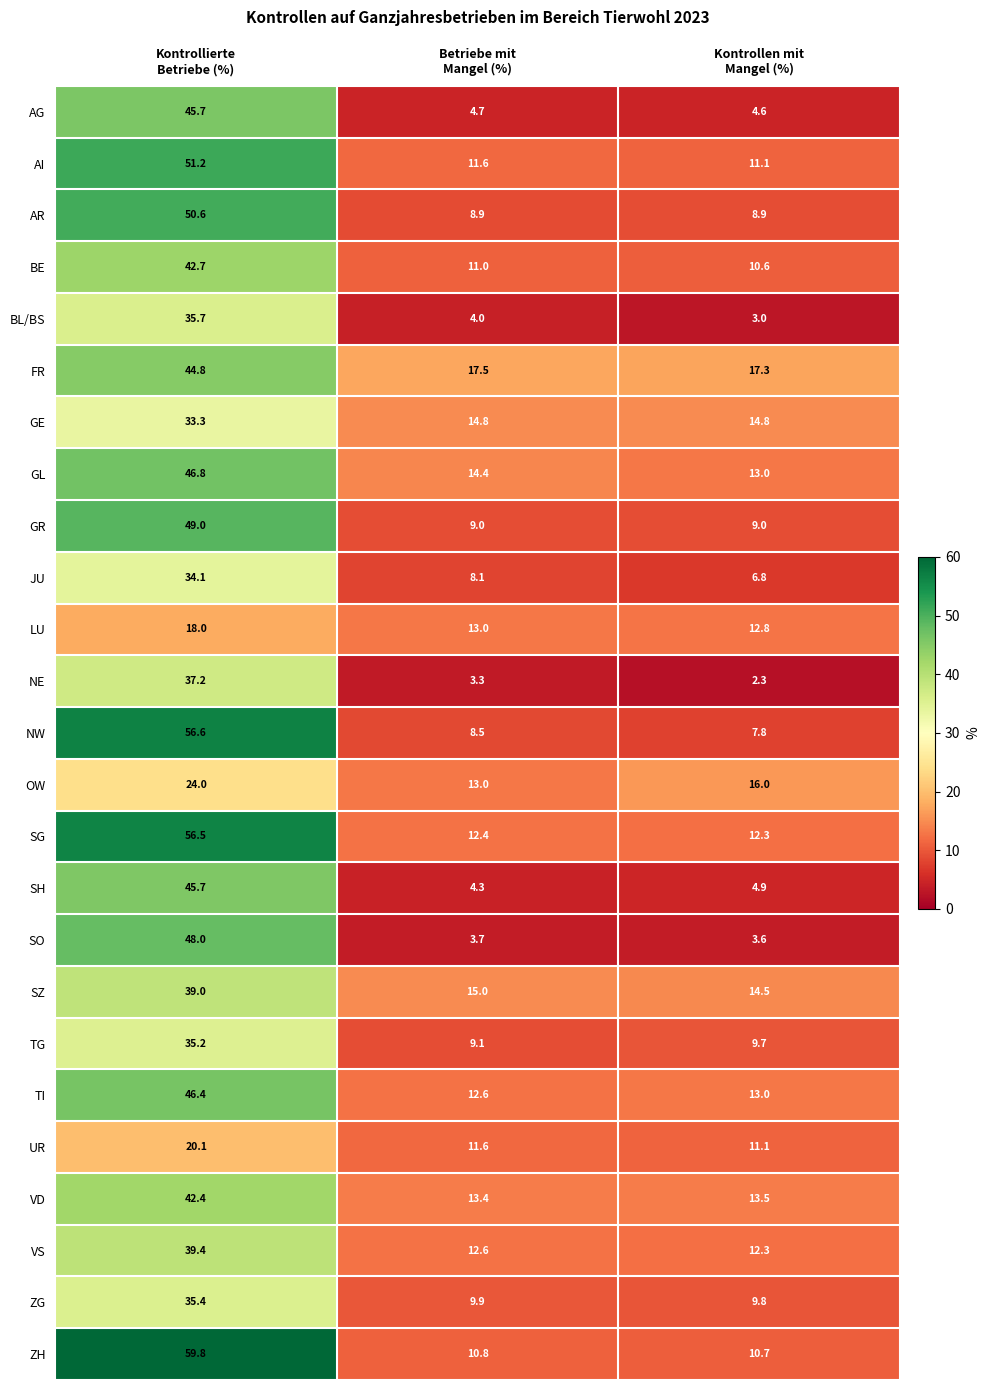

What is the smallest value displayed?

2.3